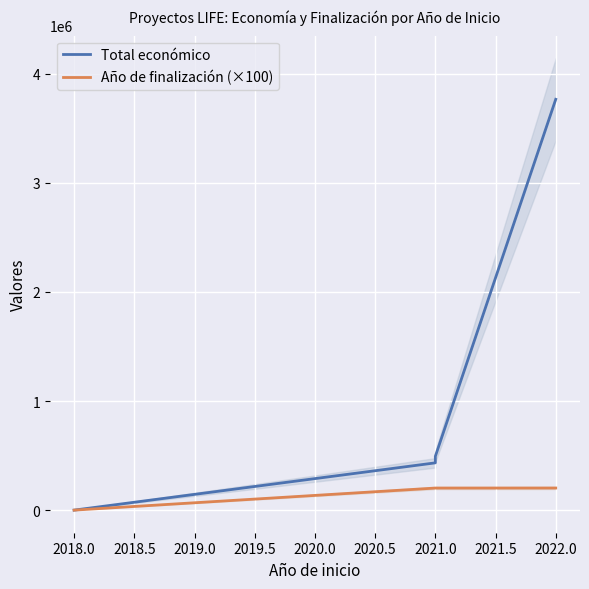

The value of Total económico at 2018.0 is -2111743. True or false?

False